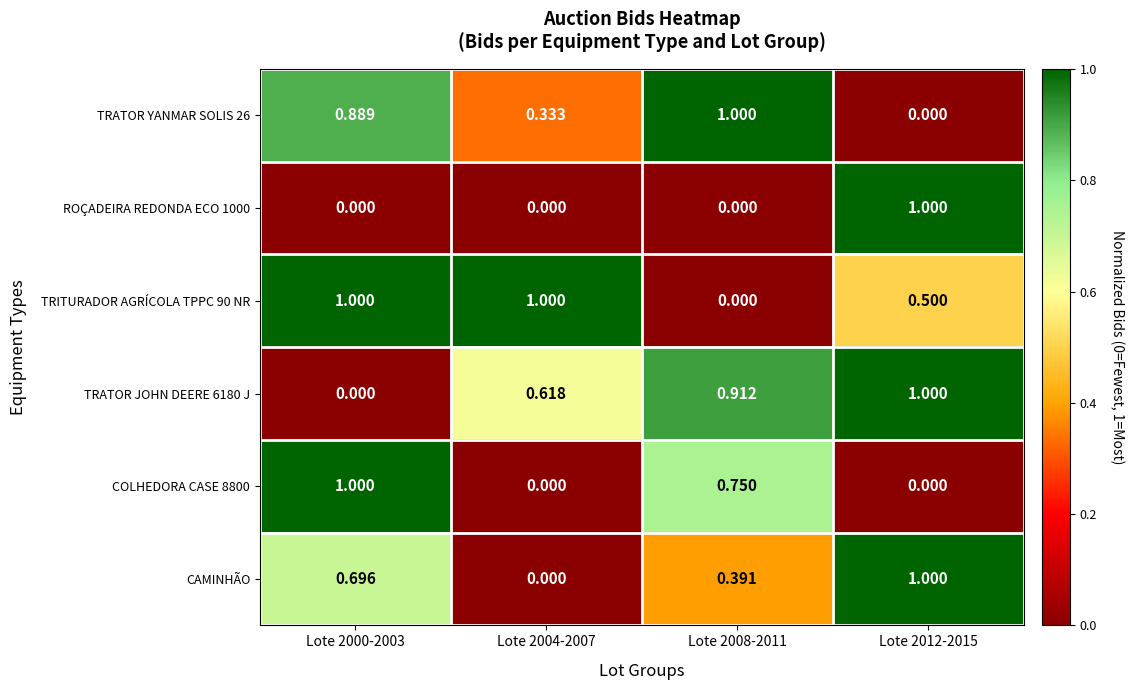

Is the value of TRITURADOR AGRÍCOLA TPPC 90 NR at Lote 2012-2015 greater than the value of CAMINHÃO at Lote 2000-2003?

No